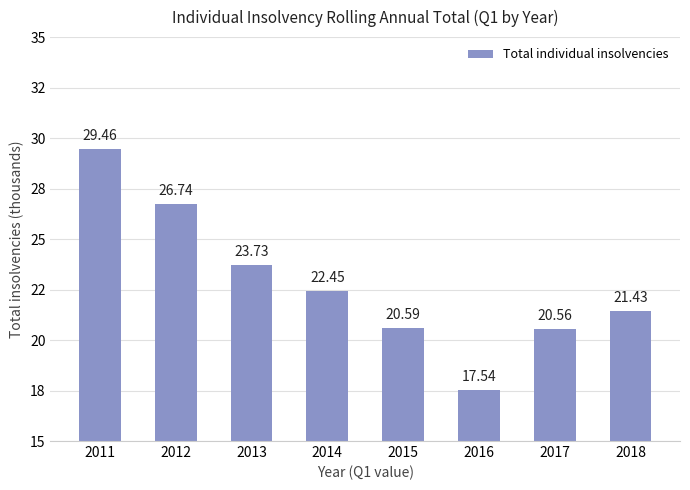

Does the chart contain any negative values?

No